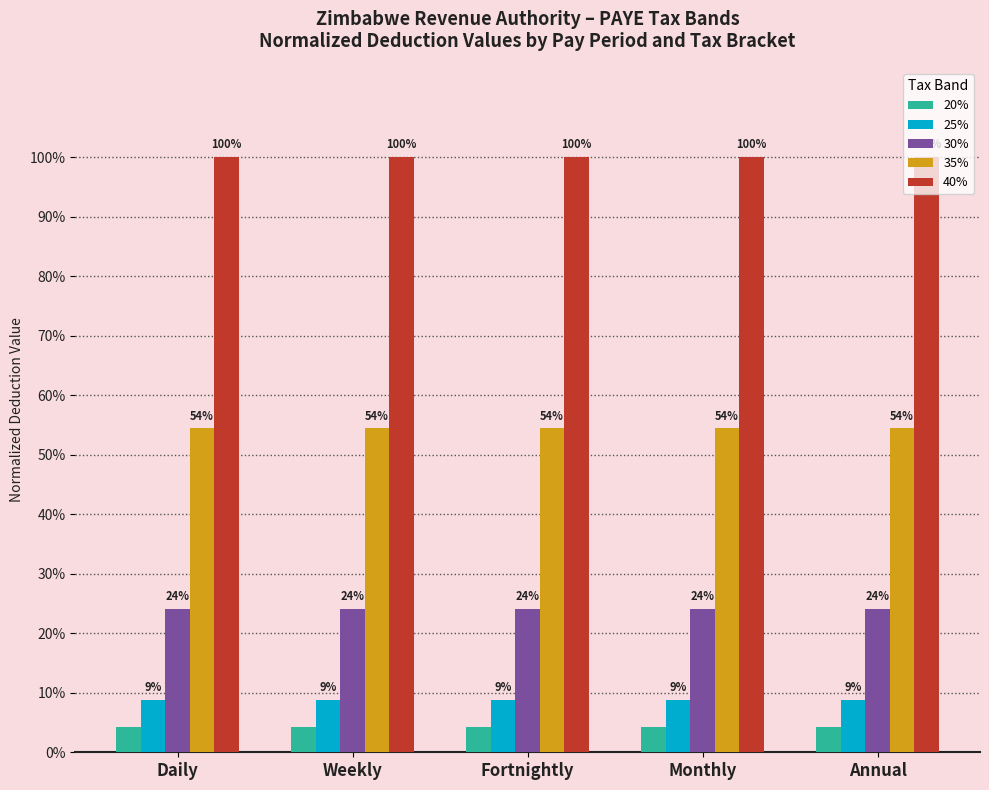

Are the bars grouped side by side (vs. stacked)?

Yes